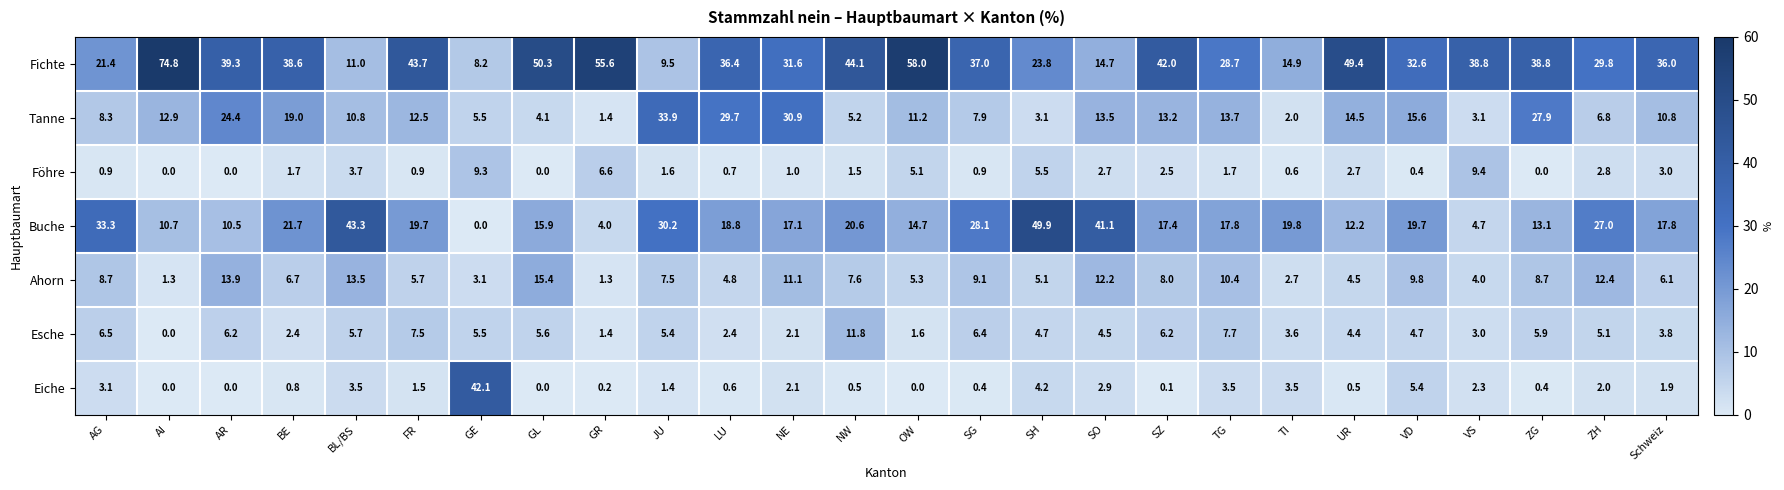

At how many categories does at least one series exceed 59?

1